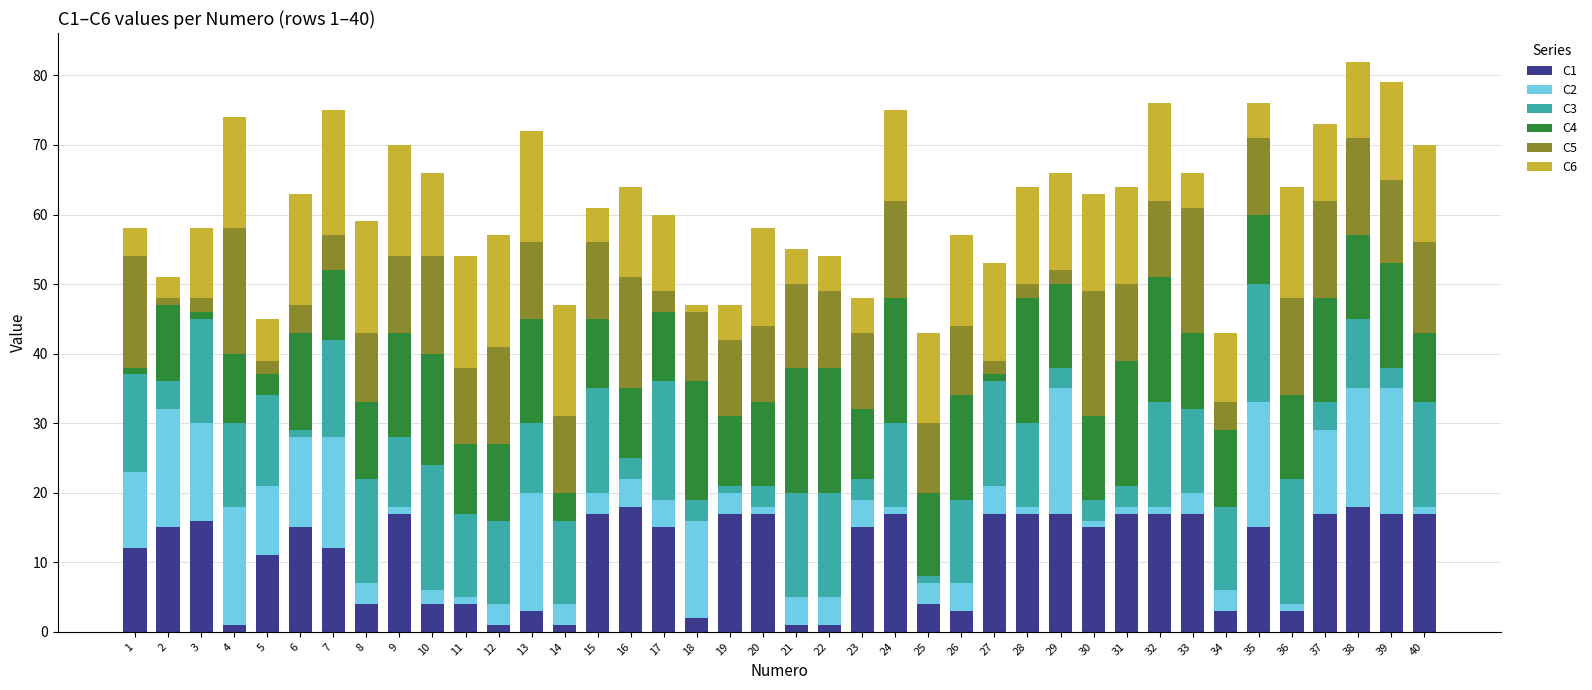

Does the chart contain stacked bars?

Yes